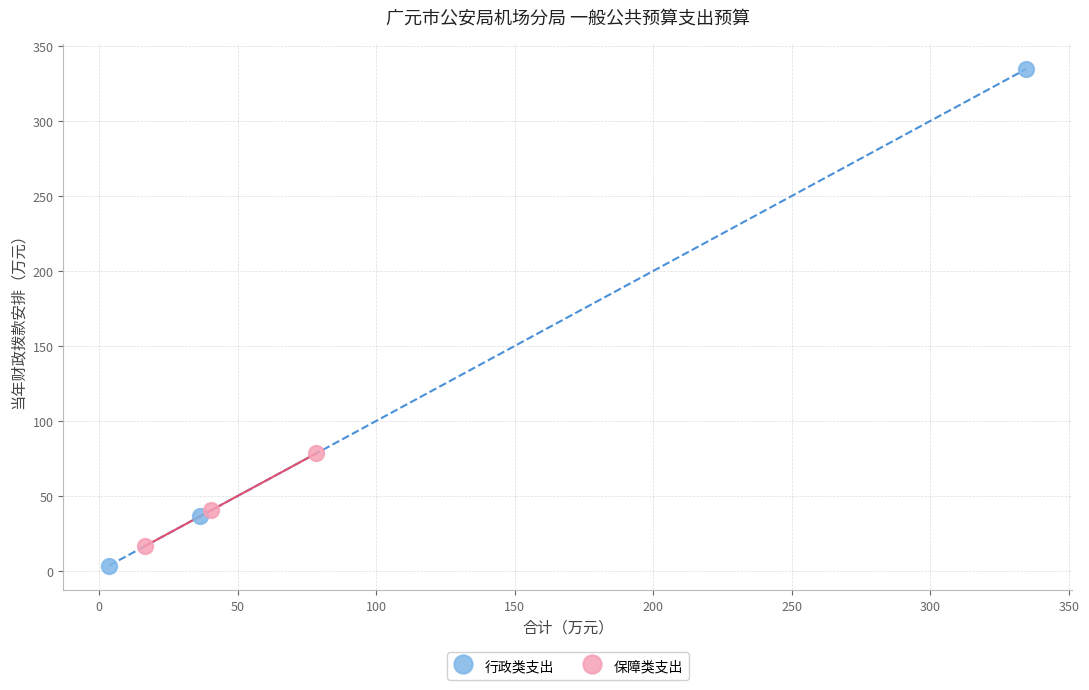

Which series reaches the minimum Y coordinate?

行政类支出